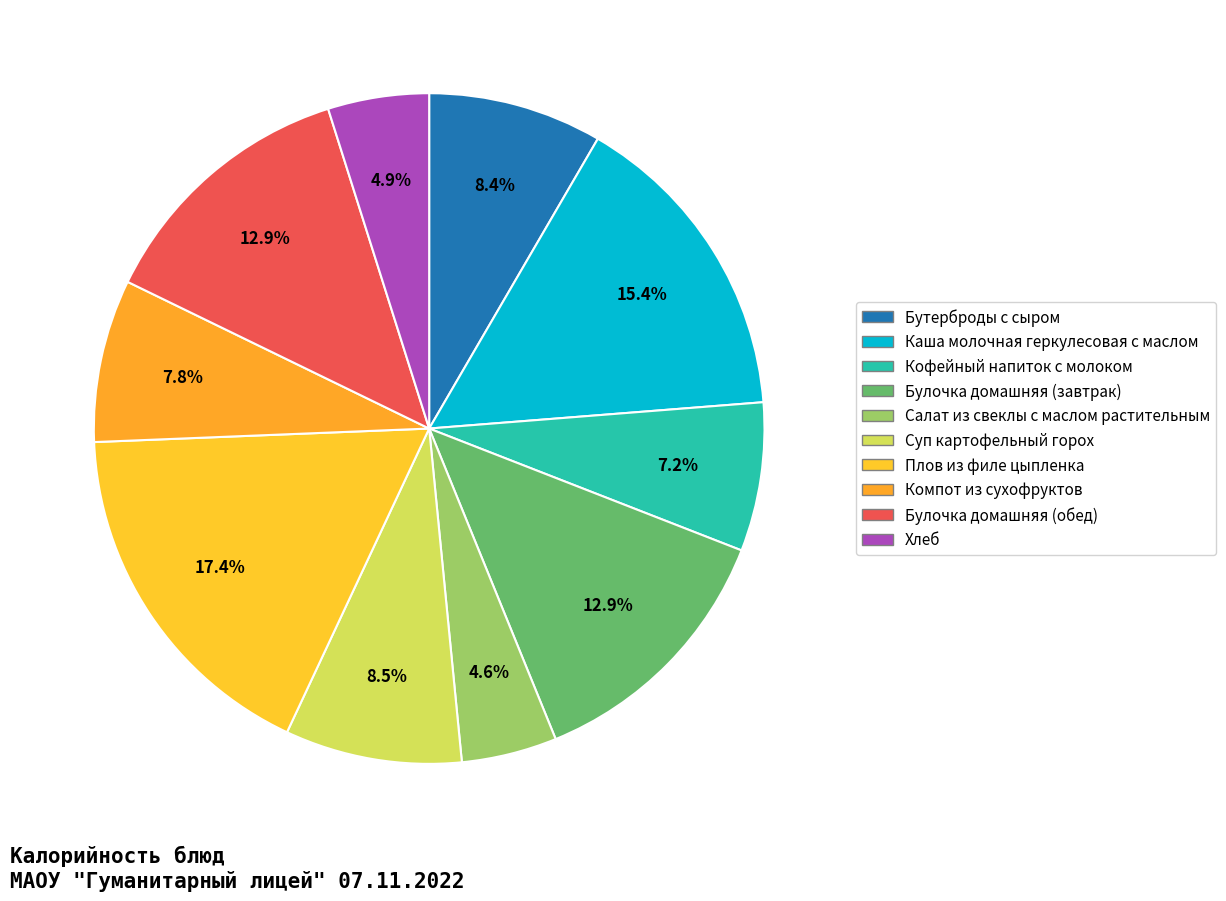

Which category has the smallest portion of the pie?

Салат из свеклы с маслом растительным